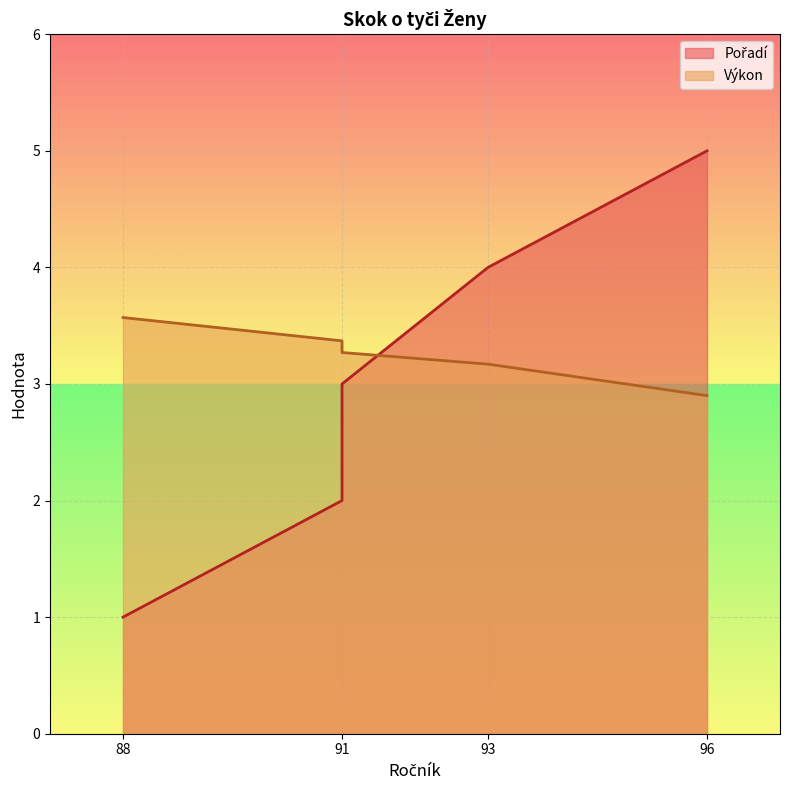

How many intersections are there between Výkon and Pořadí?

1